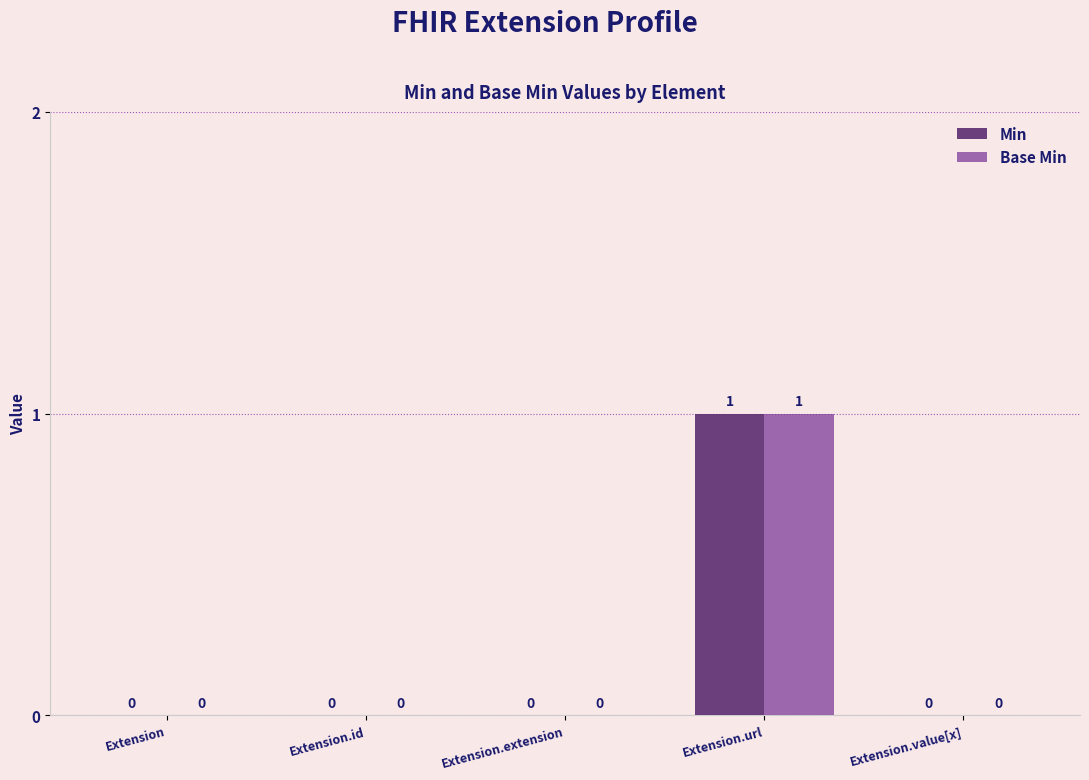

Are the bars horizontal?

No